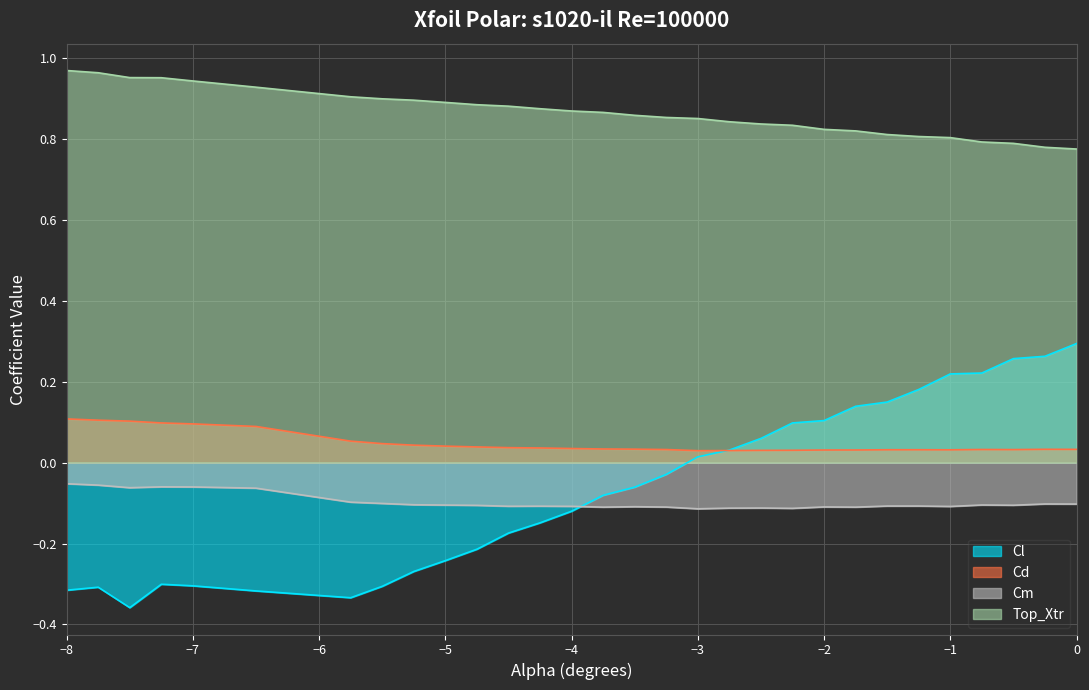

Count the number of categories in the chart.

30